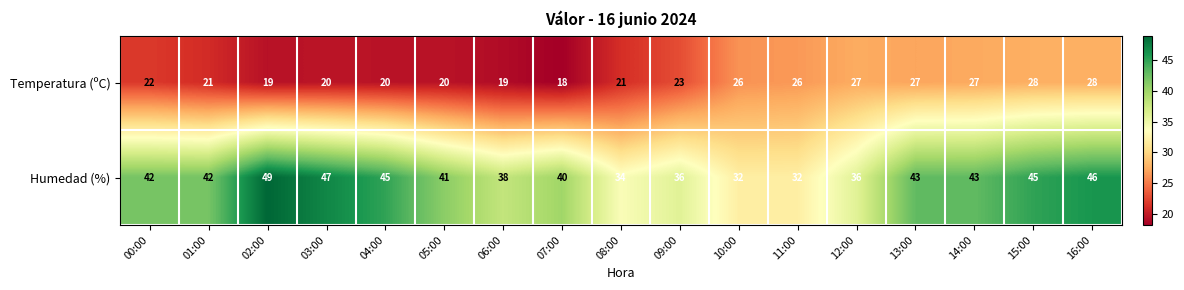

At which category does the chart reach its peak across all series?

02:00